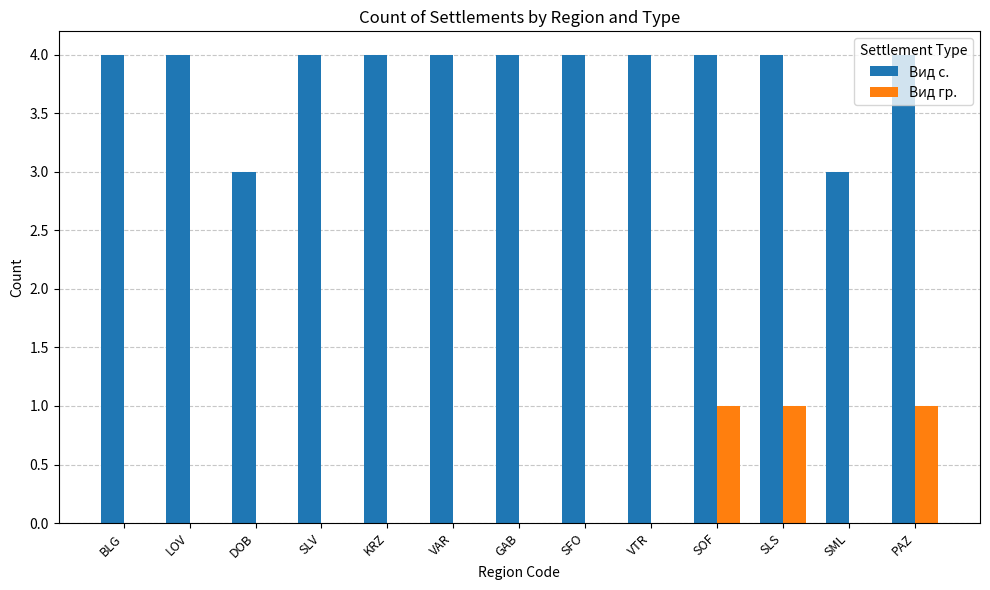

What is the greatest value displayed?

4